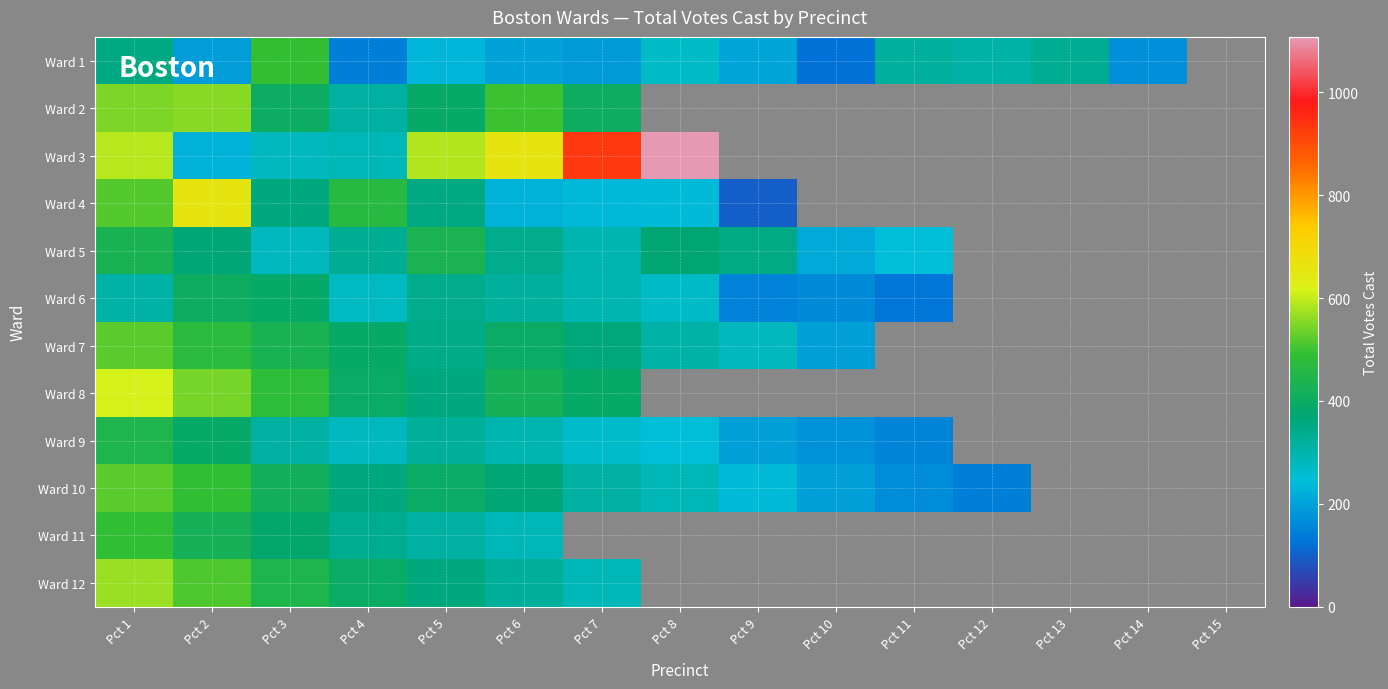

The value of Ward 4 at Pct 8 is 124.3. True or false?

False